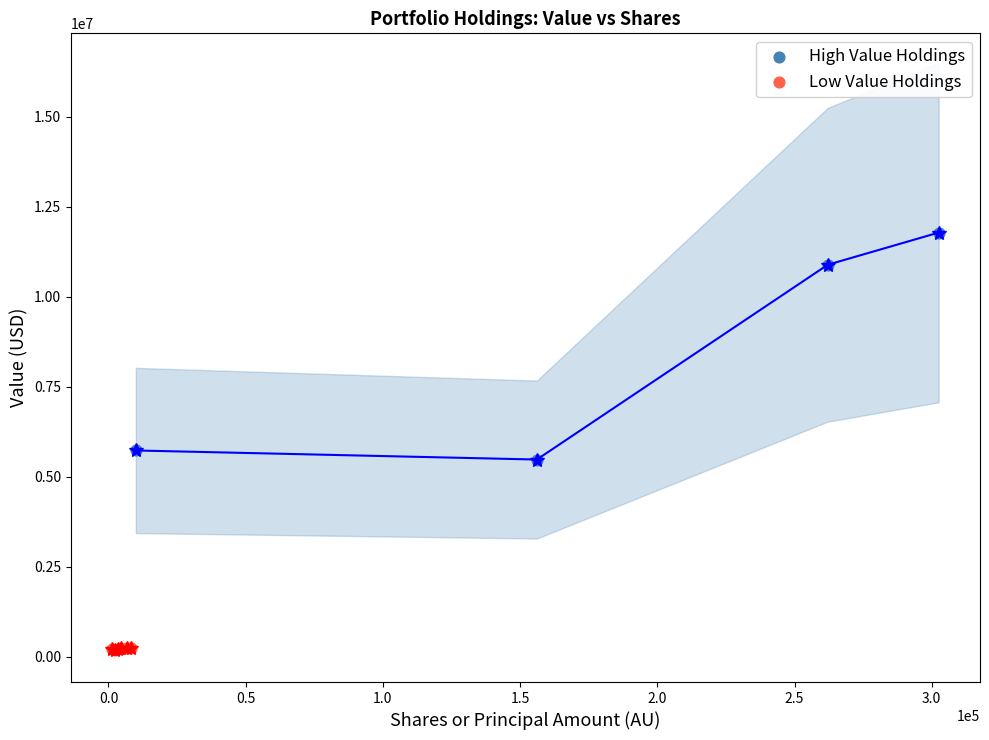

Which series has the largest Y range (max minus min)?

High Value Holdings